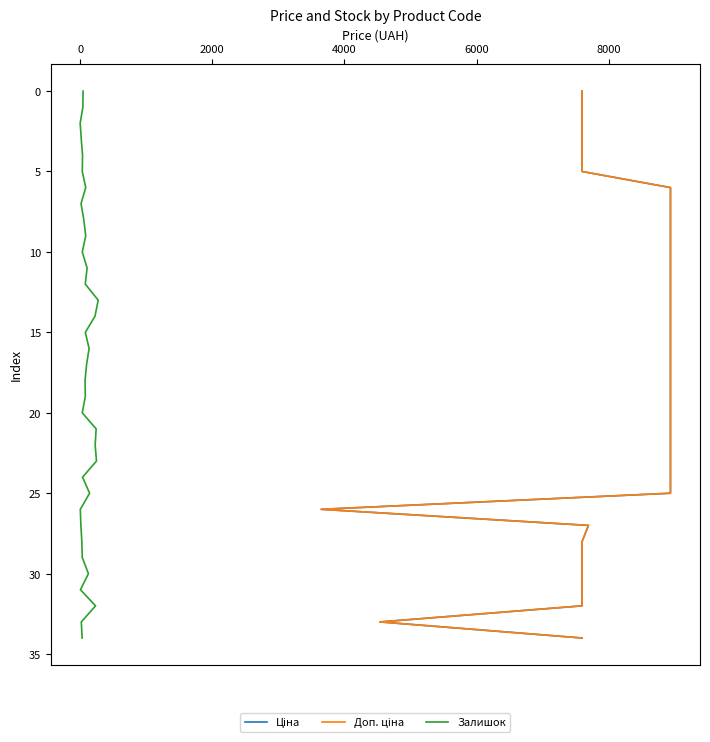

What are all the series names shown in the legend?

Ціна, Доп. ціна, Залишок